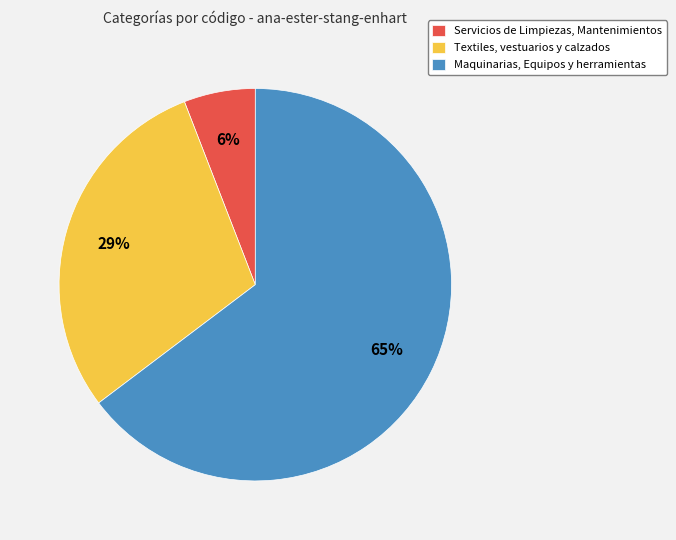

Which slice is the largest?

Maquinarias, Equipos y herramientas